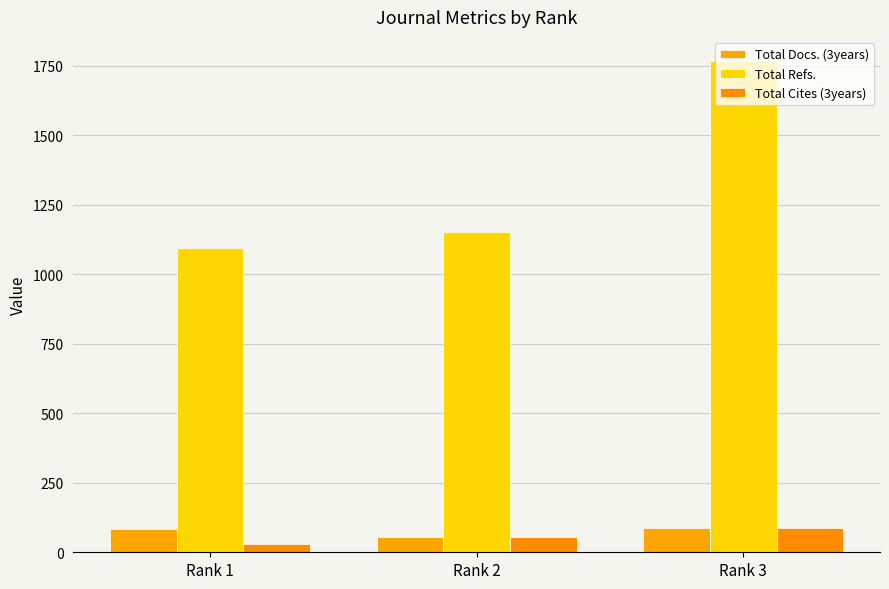

What are all the series names shown in the legend?

Total Docs. (3years), Total Refs., Total Cites (3years)